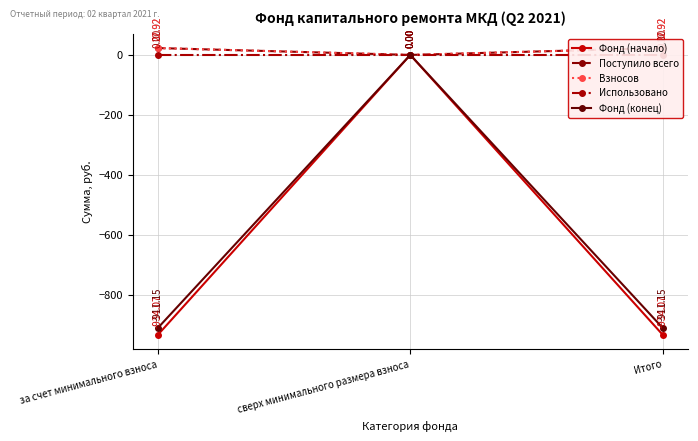

Which label corresponds to the smallest value in the chart?

за счет минимального взноса